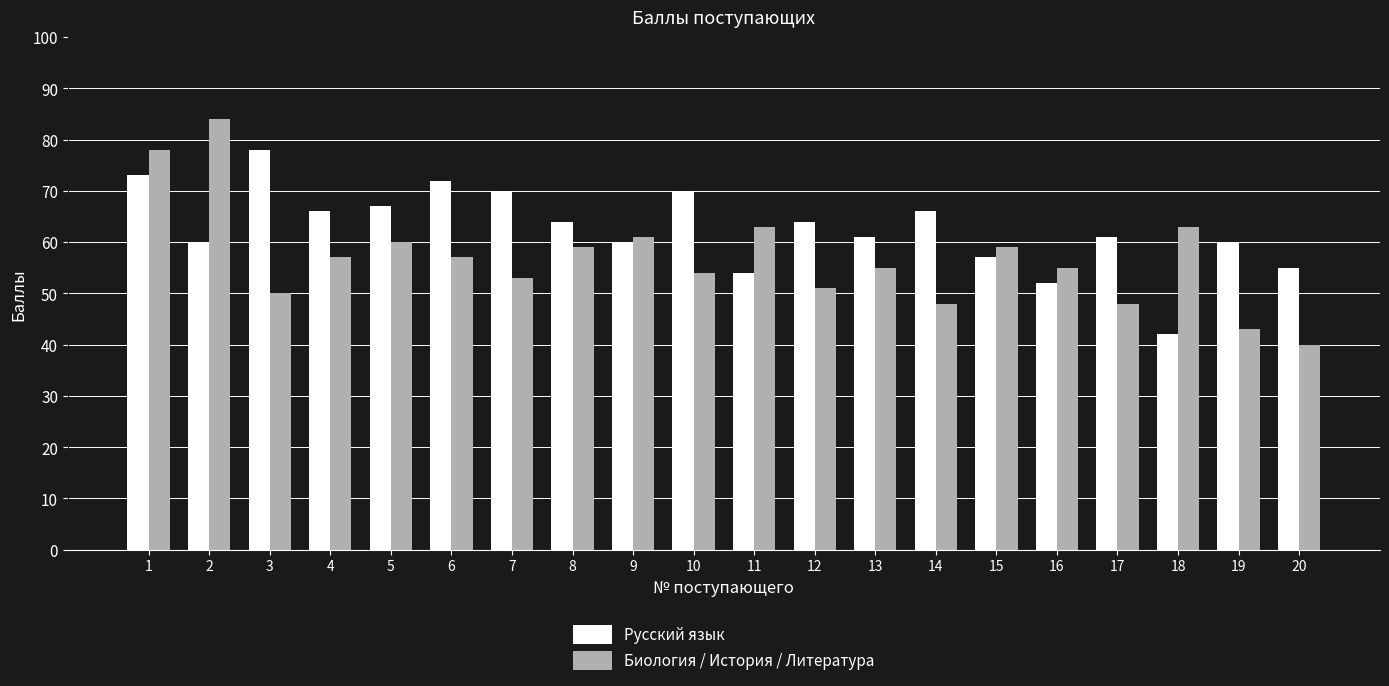

The value of Биология / История / Литература at 11 is 63. True or false?

True